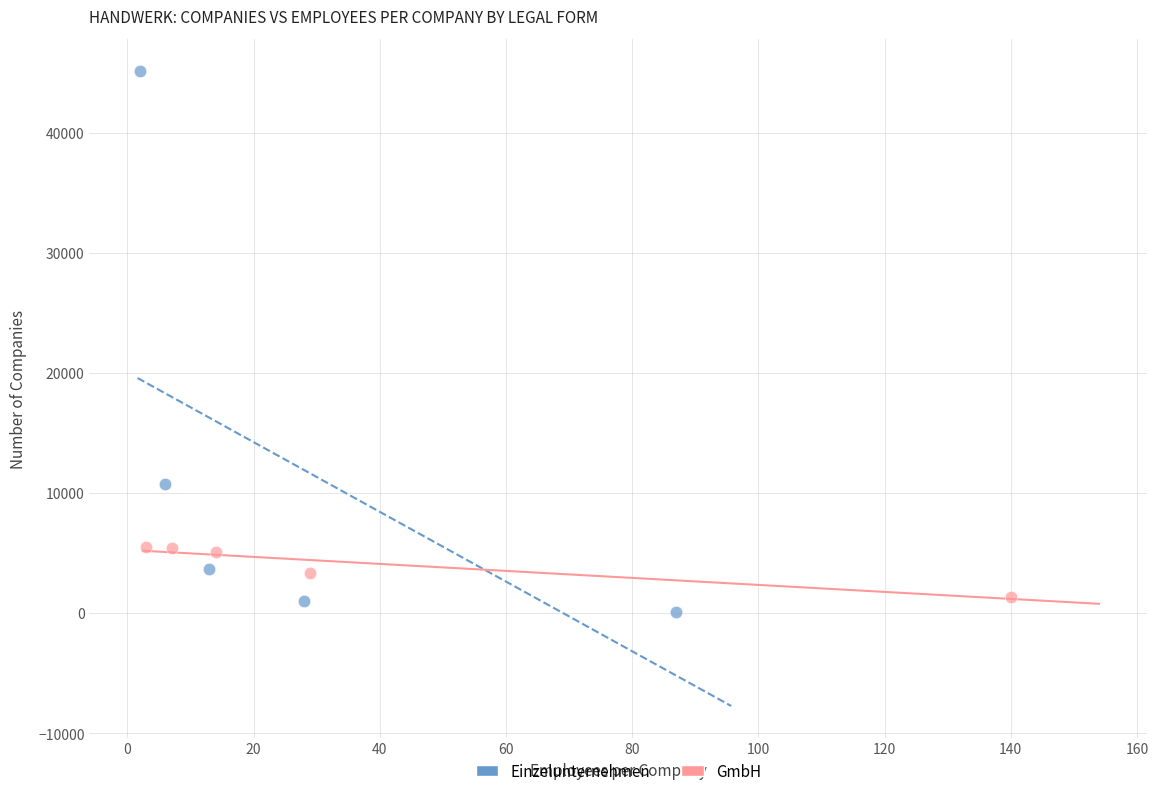

Which series reaches the maximum Y coordinate?

Einzelunternehmen